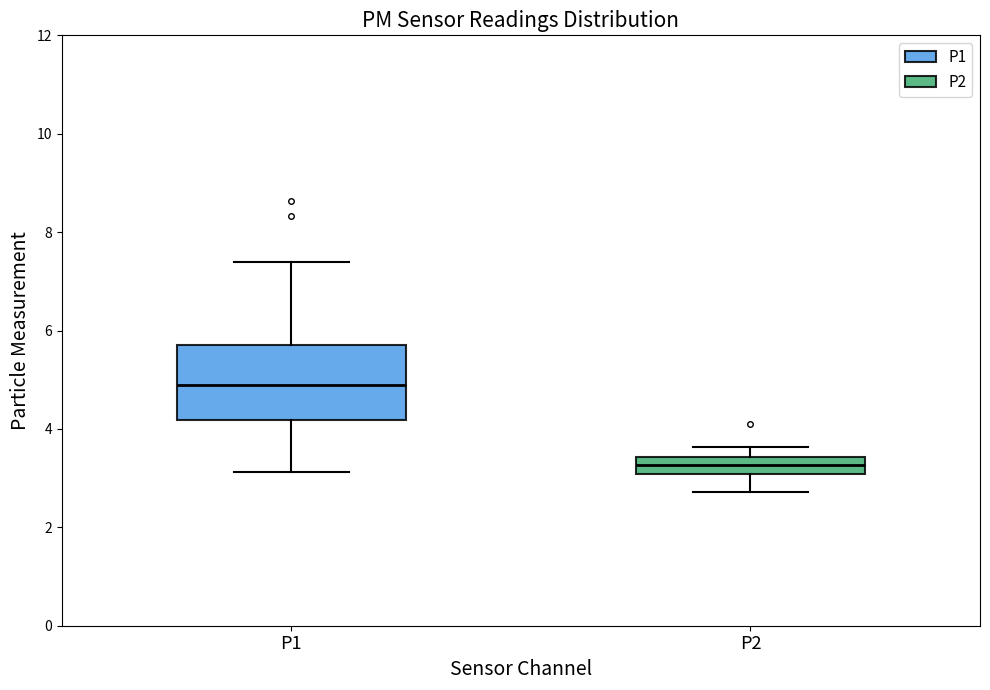

Where does the median line of the box for P2 sit on the y-axis? The values are not printed on the chart, so give them approximately, as read against the axis.

3.2